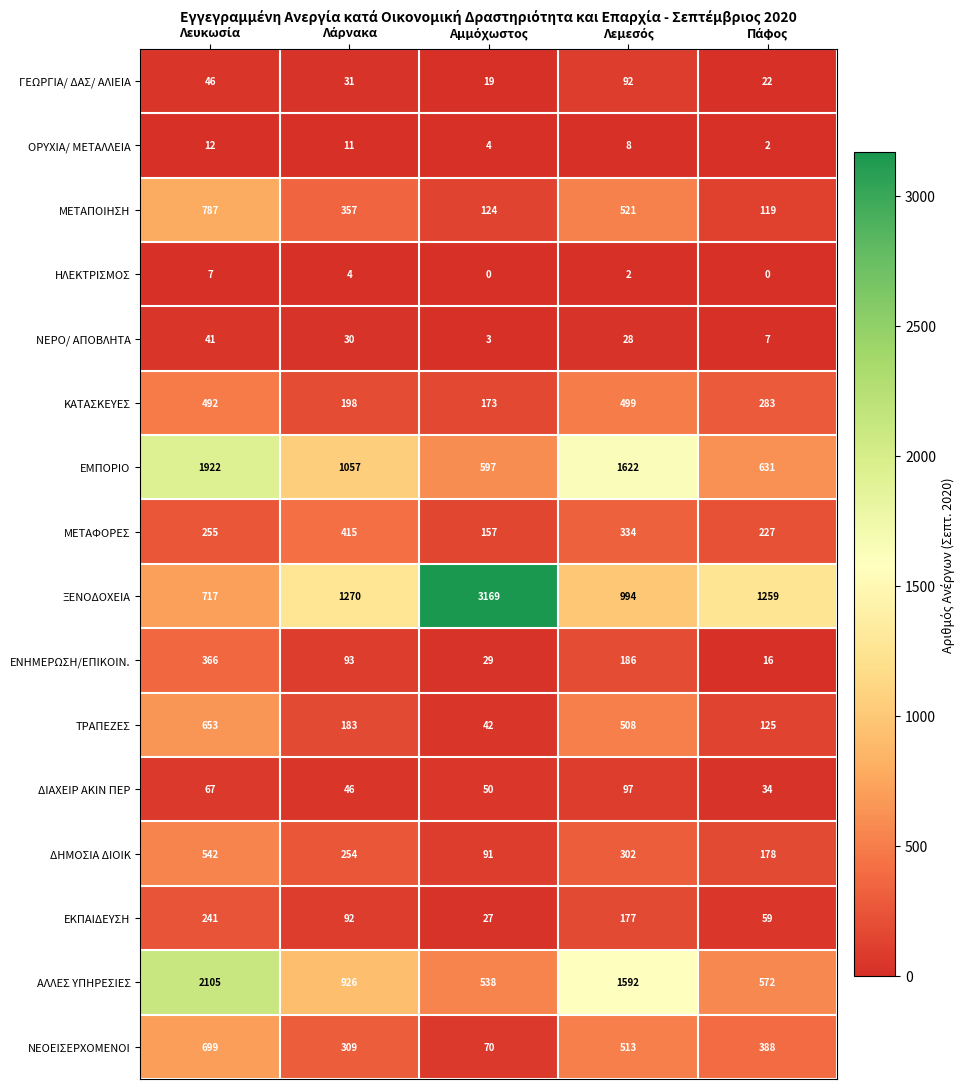

What is the average value of the ΝΕΡΟ/ ΑΠΟΒΛΗΤΑ series?

22